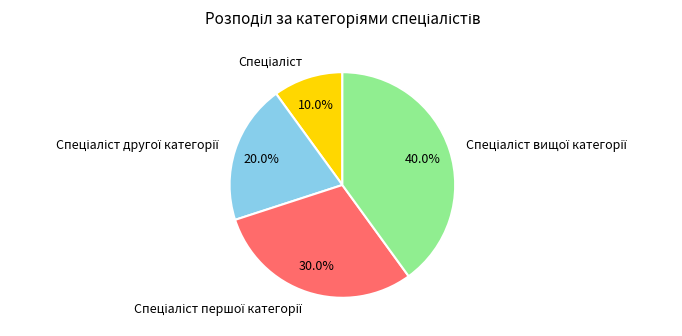

Does any single category account for the majority?

No